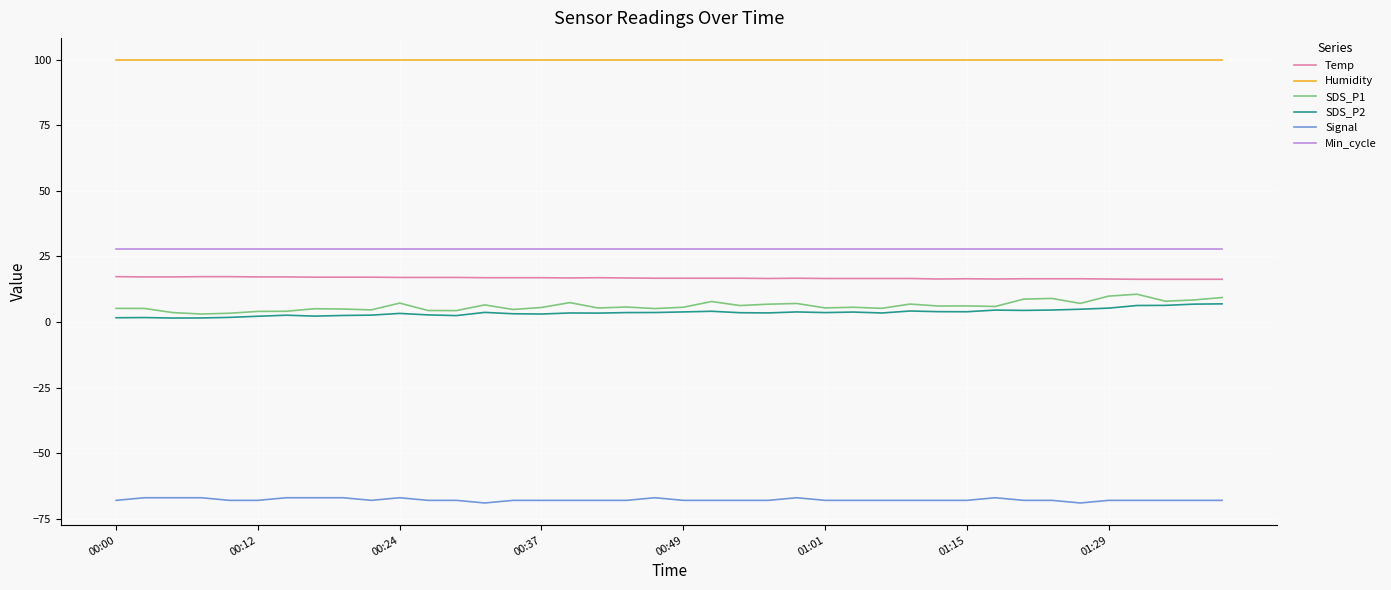

What is the maximum value shown in the chart?

99.9